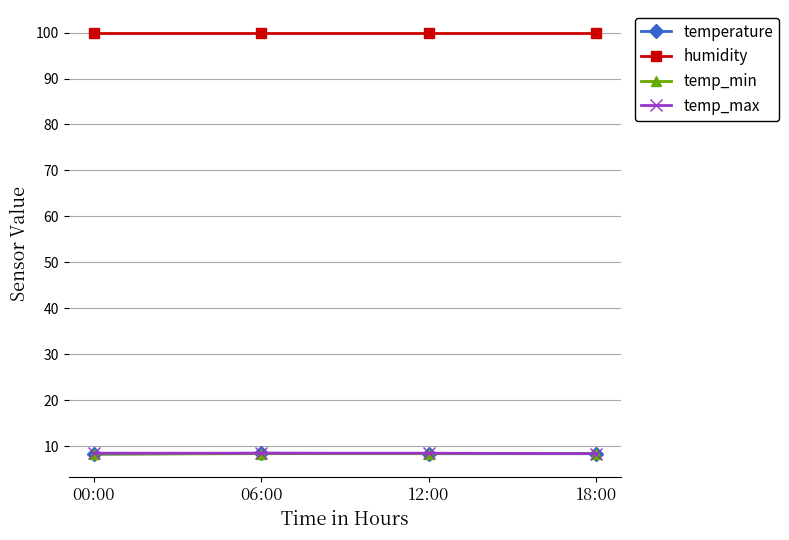

What is the difference between the highest and lowest values at 18:00?

91.5